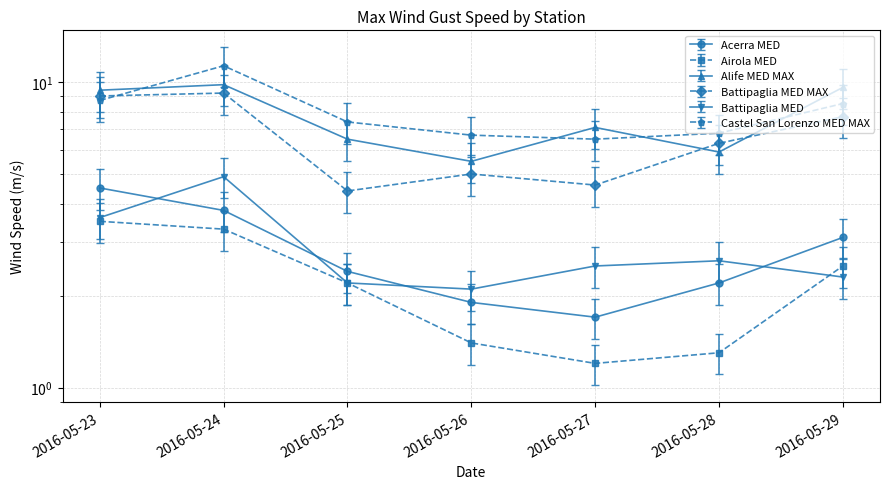

What is the highest value of the Alife MED MAX series?

9.8